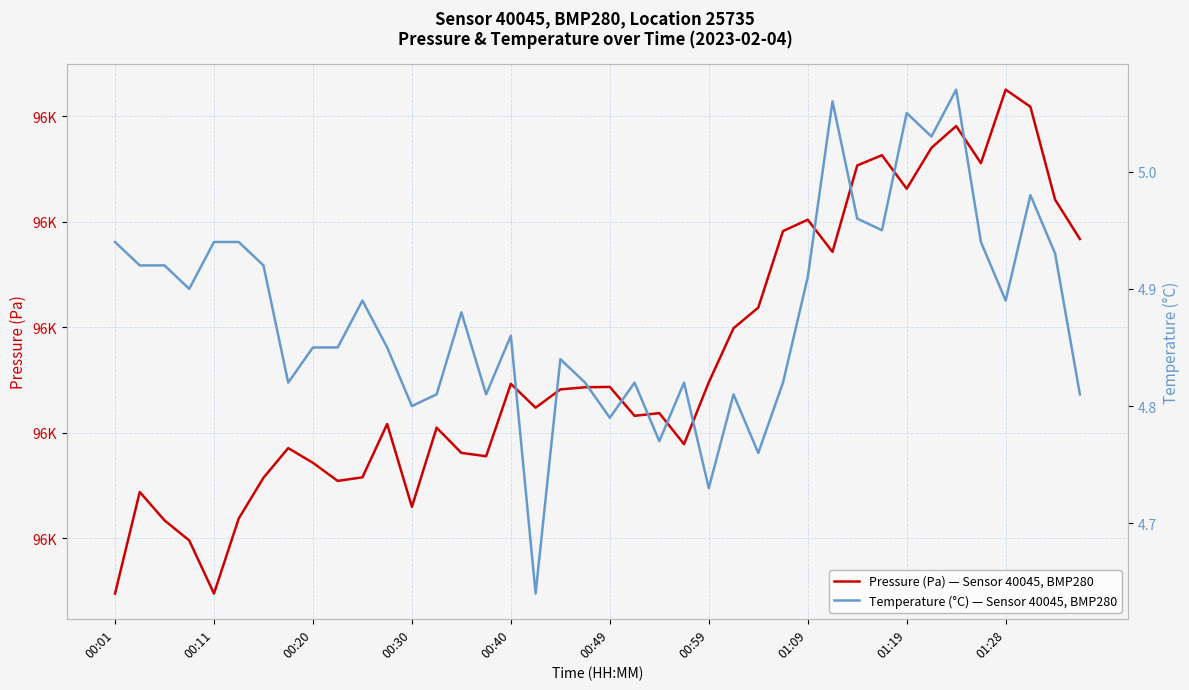

Which category has the highest value in the Temperature (°C) — Sensor 40045, BMP280 series?

34